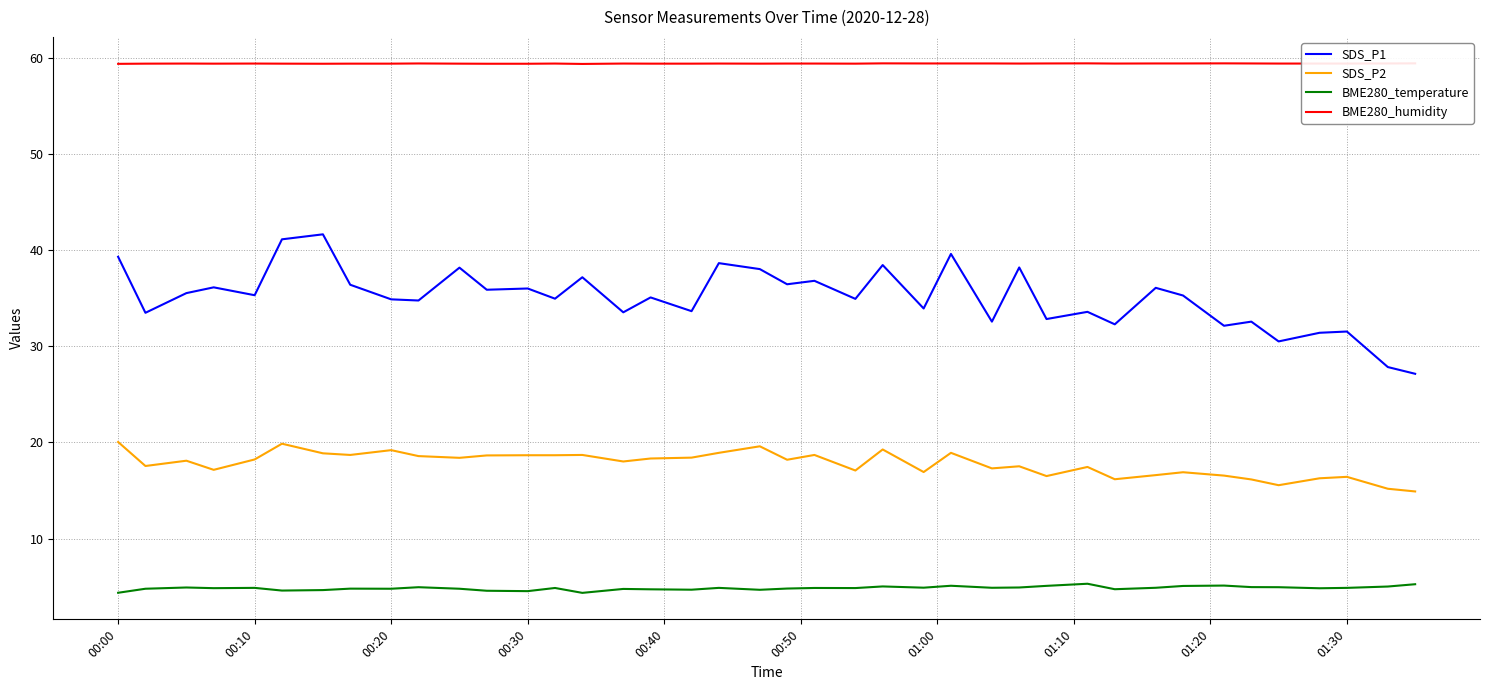

How many data points does each series have?

40